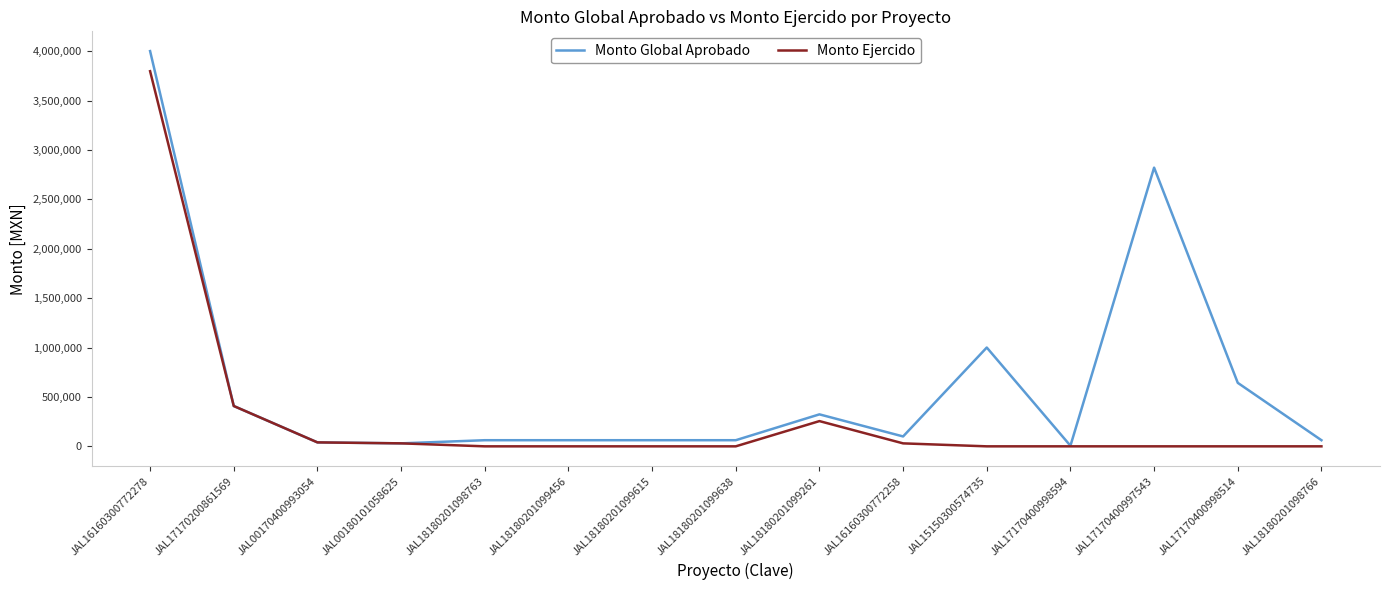

What is the highest value of the Monto Global Aprobado series?

4000000.0